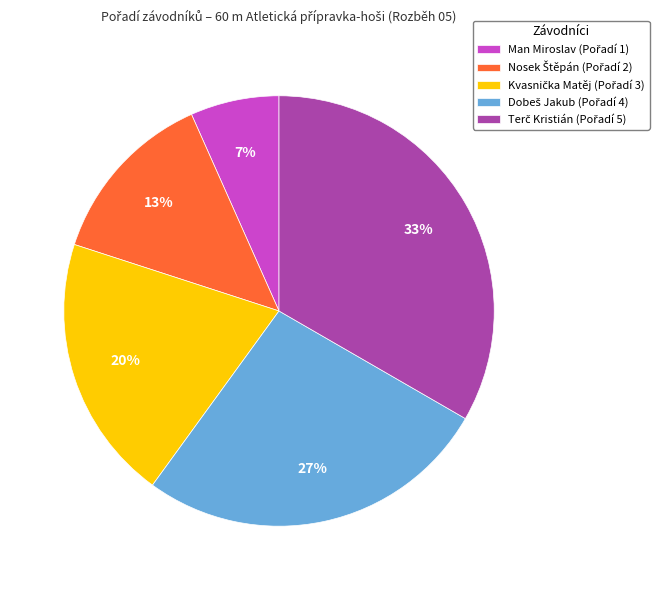

To the nearest percent, what is the average slice percentage?

20%